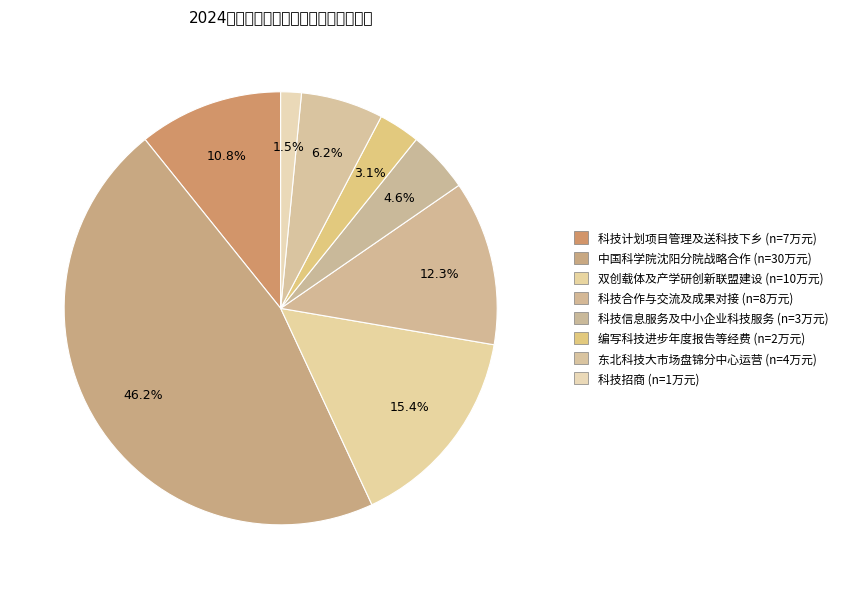

What is the smallest slice in the pie chart?

科技招商